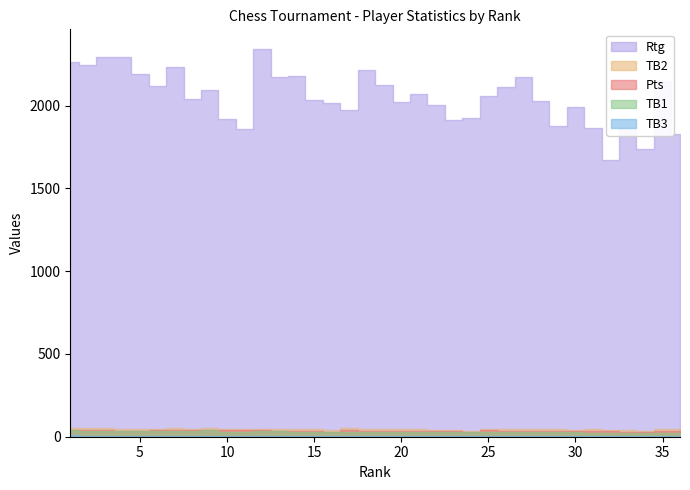

What is the value of the TB1 point at the 20th from the left?

35.5